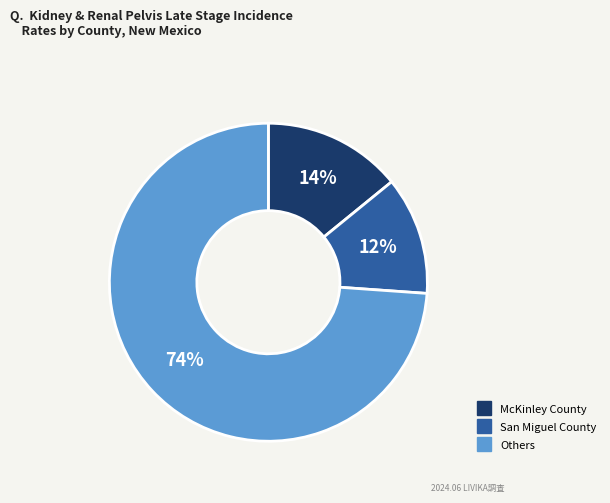

Is there any slice that represents more than half of the pie?

Yes